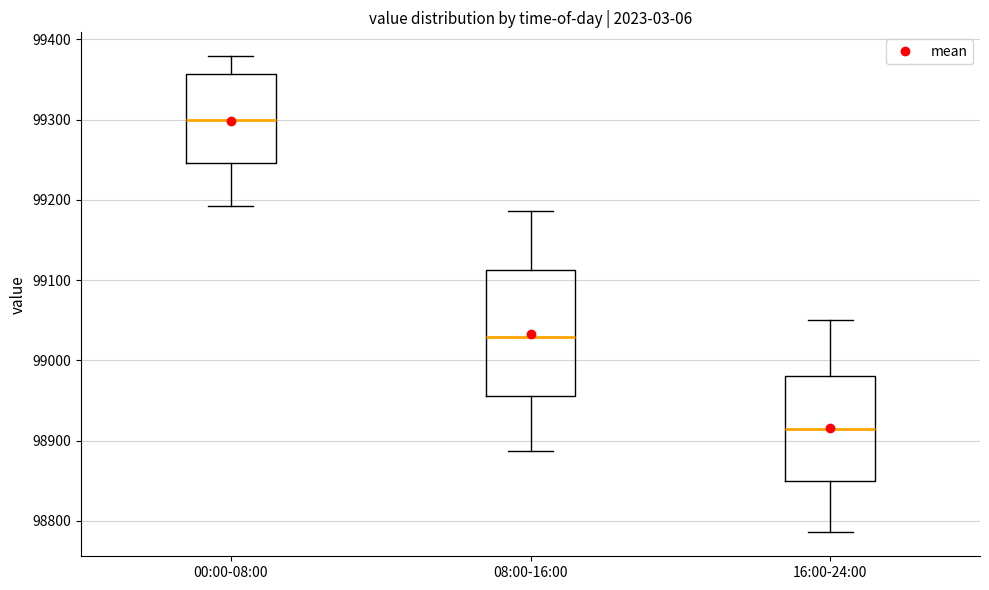

Which box is the tallest, from its lower edge to its upper edge?

08:00-16:00